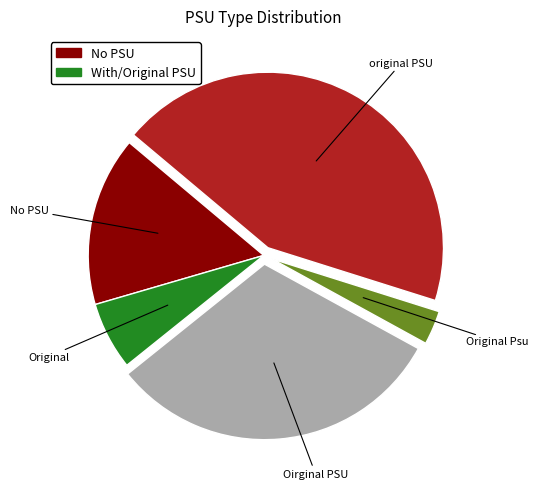

Between No PSU and Original, which is larger?

No PSU